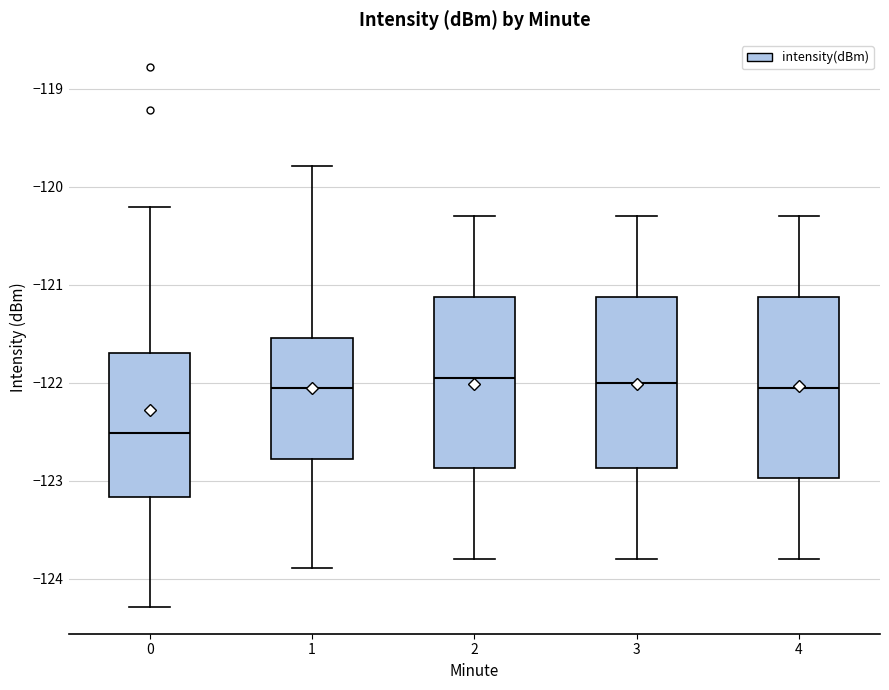

Reading left to right, transcribe this box plot: for each box, give where its median line is, the range the box spans, and where its two whiskers end, as read against the y-axis. The values are not printed on the chart, so give them approximately, as read against the axis.

0: median -122.5, box -123.2 to -121.7, whiskers -124.3 to -120.2
1: median -122.0, box -122.8 to -121.5, whiskers -123.9 to -119.8
2: median -121.9, box -122.9 to -121.1, whiskers -123.8 to -120.3
3: median -122.0, box -122.9 to -121.1, whiskers -123.8 to -120.3
4: median -122.0, box -123.0 to -121.1, whiskers -123.8 to -120.3